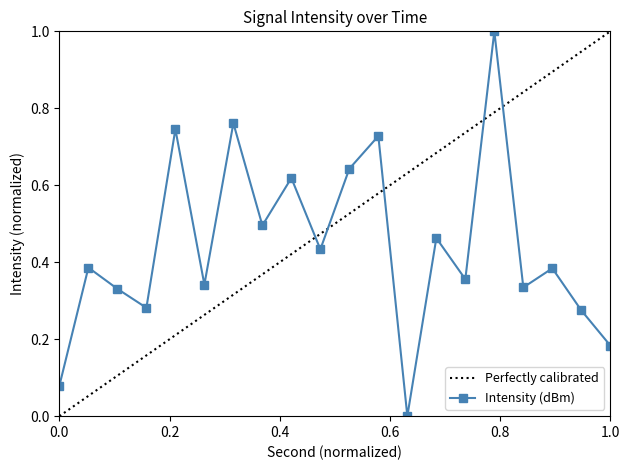

How many values exceed 0?

19